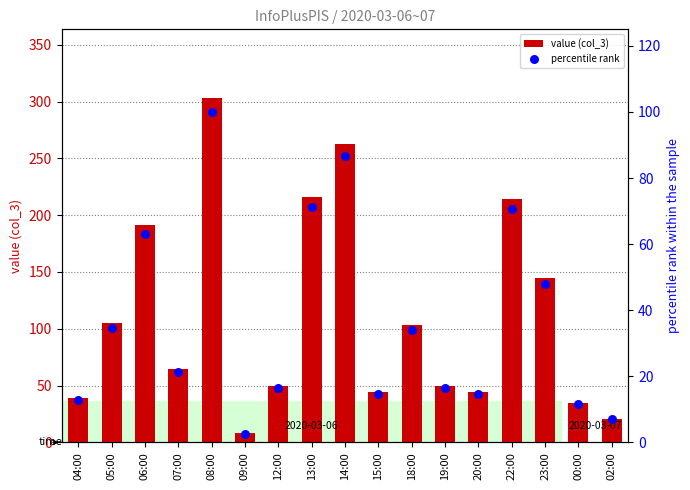

Which series has the widest spread of Y values?

value (col_3)